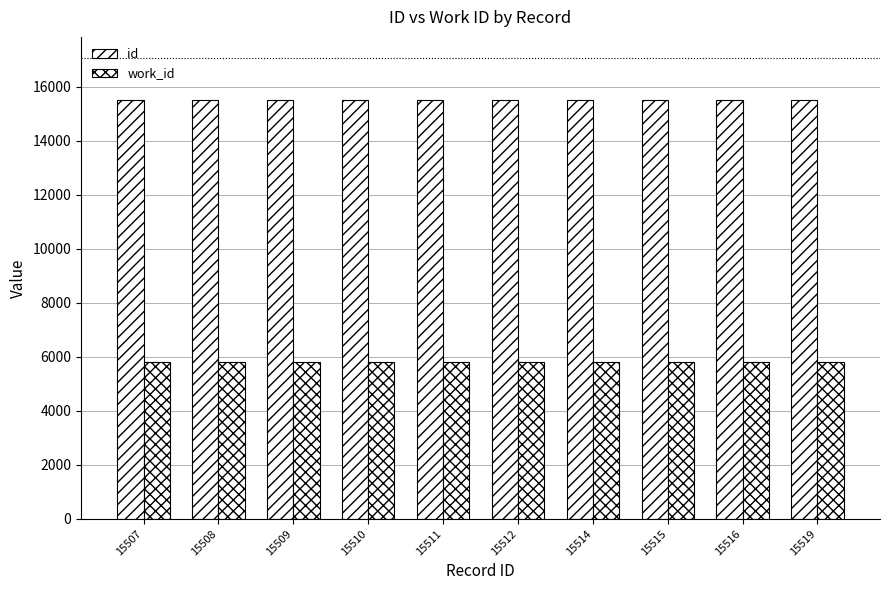

How many groups of bars are there?

10